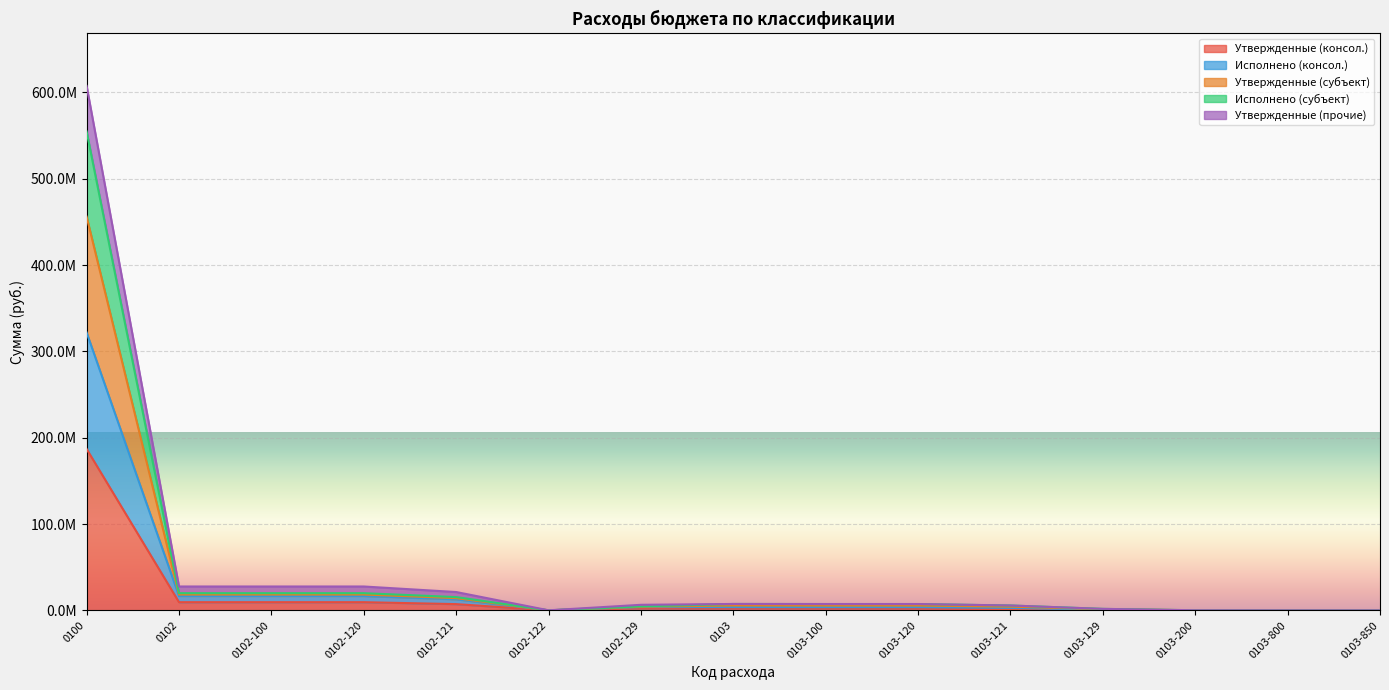

What are all the series names shown in the legend?

Утвержденные (консол.), Исполнено (консол.), Утвержденные (субъект), Исполнено (субъект), Утвержденные (прочие)